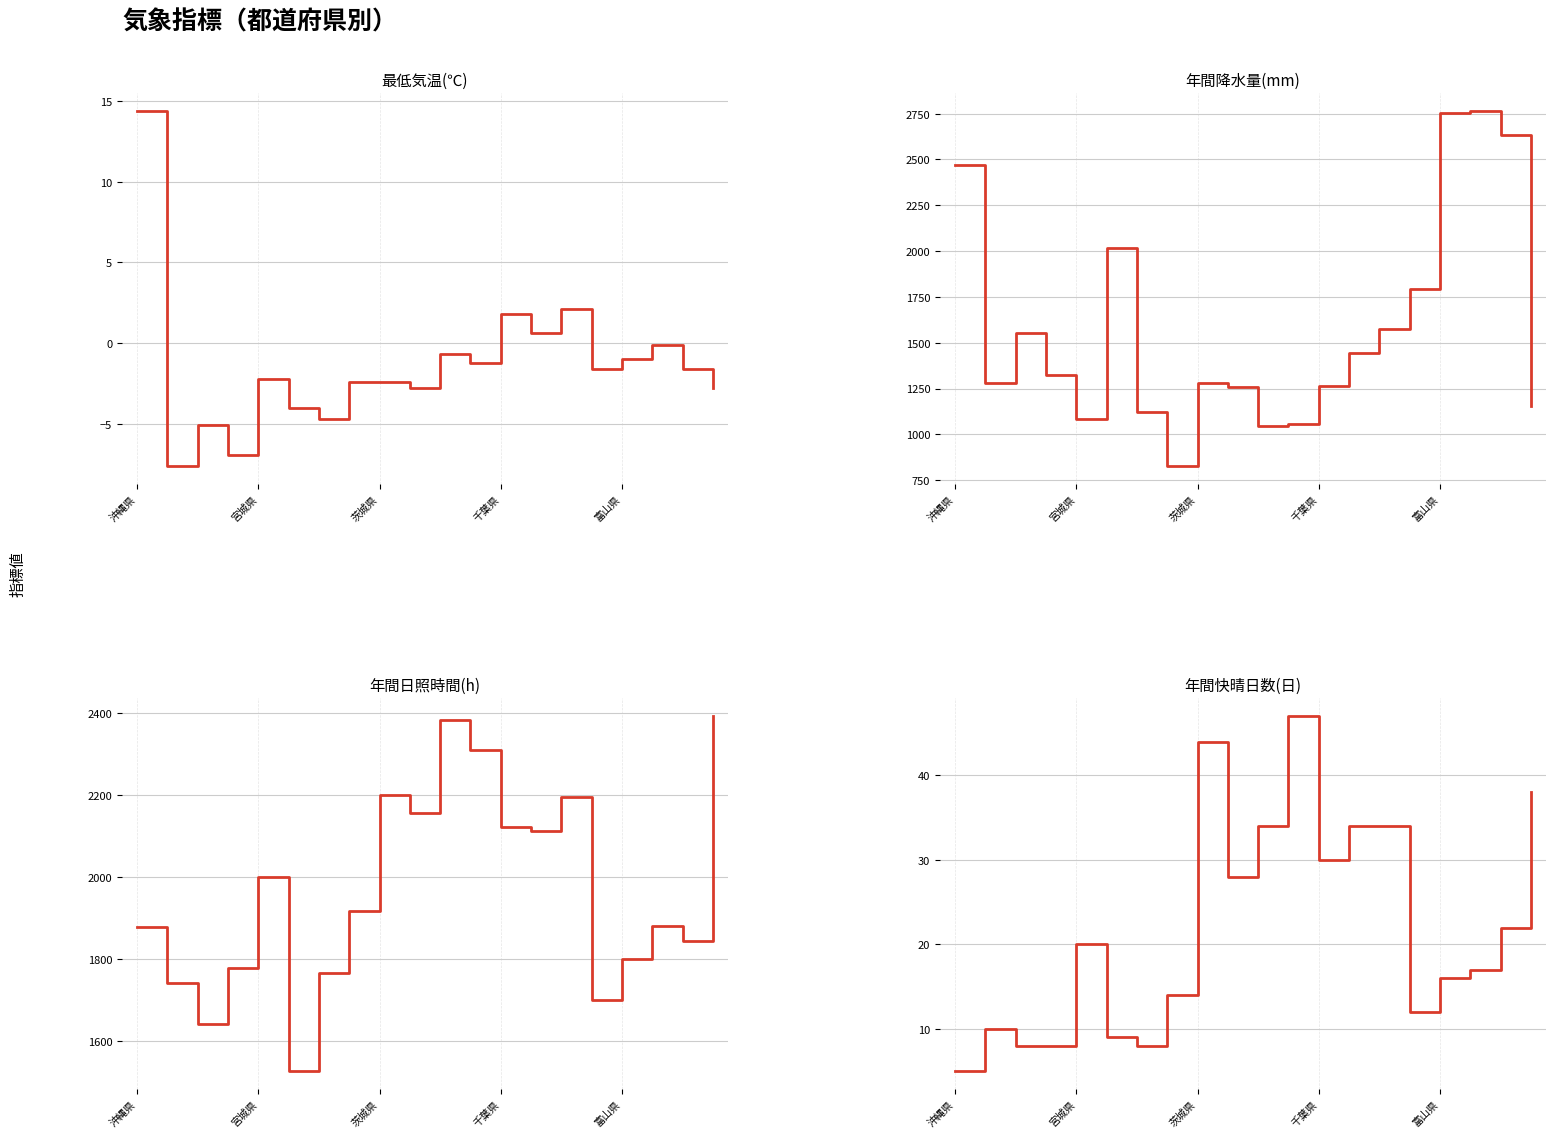

What is the sum of the 年間降水量(mm) values at 沖縄県 and 6?

3593.5